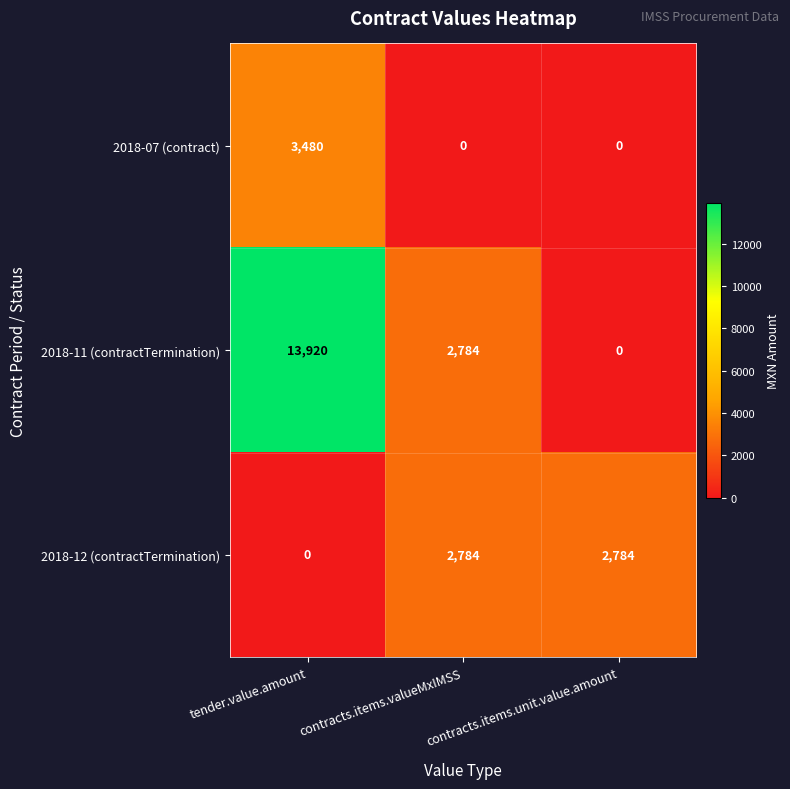

At tender.value.amount, list the series in order from largest to smallest.

2018-11 (contractTermination), 2018-07 (contract), 2018-12 (contractTermination)